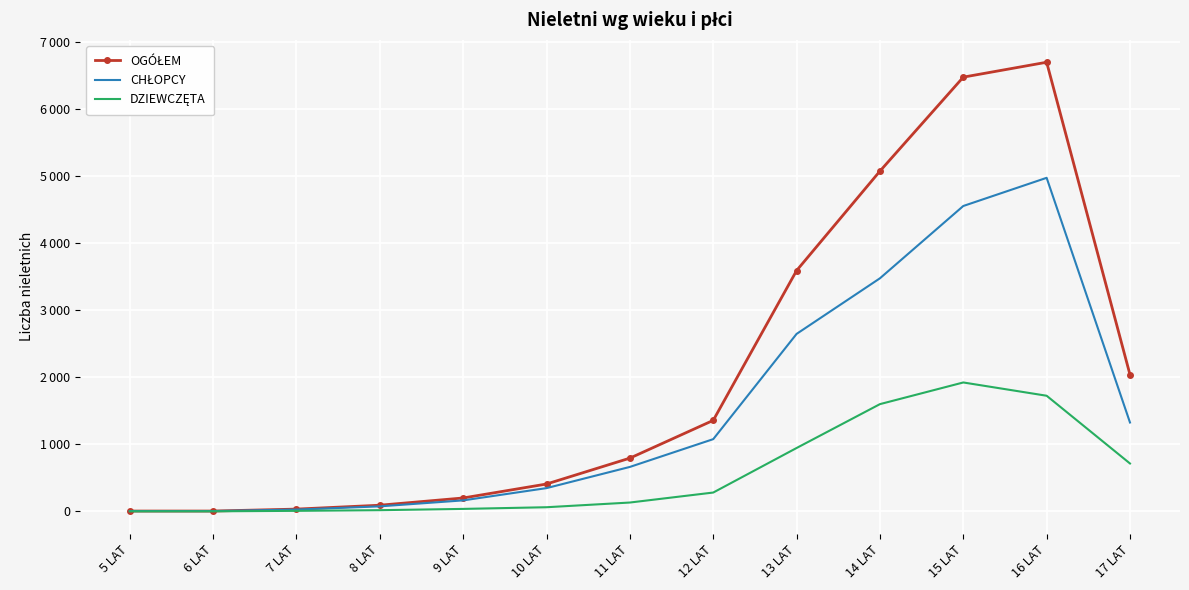

Reading right to left, extract all data points from this chart.

OGÓŁEM: 17 LAT=2037	16 LAT=6695	15 LAT=6473	14 LAT=5072	13 LAT=3589	12 LAT=1356	11 LAT=793	10 LAT=407	9 LAT=199	8 LAT=91	7 LAT=33	6 LAT=4	5 LAT=4
CHŁOPCY: 17 LAT=1324	16 LAT=4972	15 LAT=4552	14 LAT=3474	13 LAT=2645	12 LAT=1076	11 LAT=662	10 LAT=346	9 LAT=163	8 LAT=74	7 LAT=26	6 LAT=4	5 LAT=4
DZIEWCZĘTA: 17 LAT=713	16 LAT=1723	15 LAT=1921	14 LAT=1598	13 LAT=944	12 LAT=280	11 LAT=131	10 LAT=61	9 LAT=36	8 LAT=17	7 LAT=7	6 LAT=0	5 LAT=0